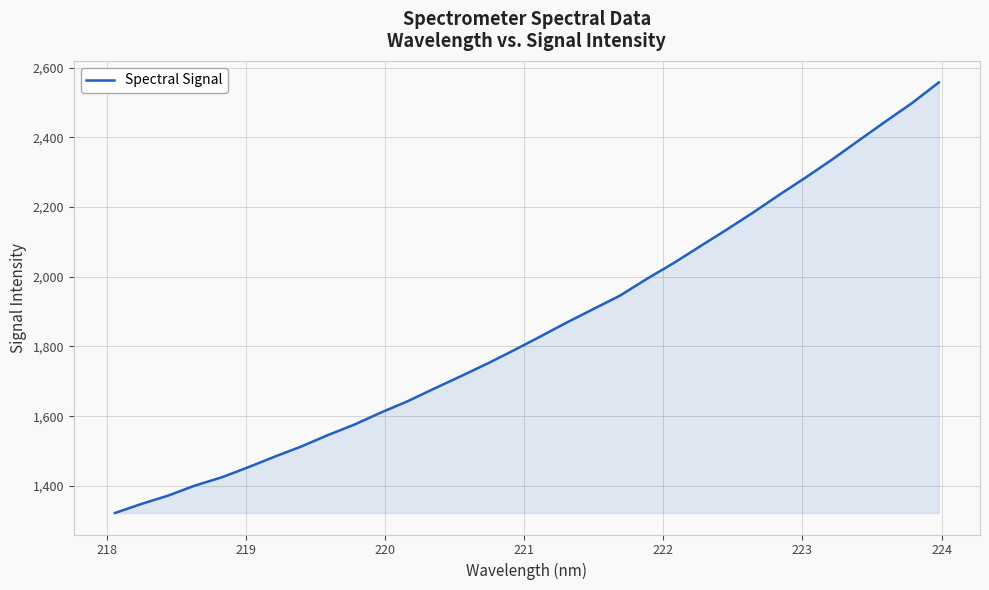

What is the difference between the maximum and minimum values?

1235.0